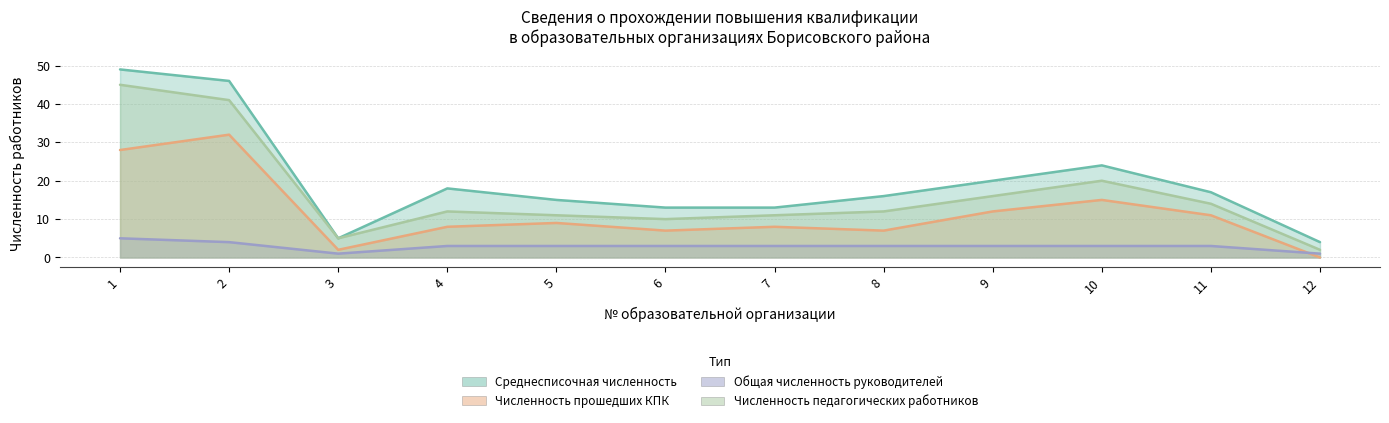

Where is the first local maximum for Численность педагогических работников?

4